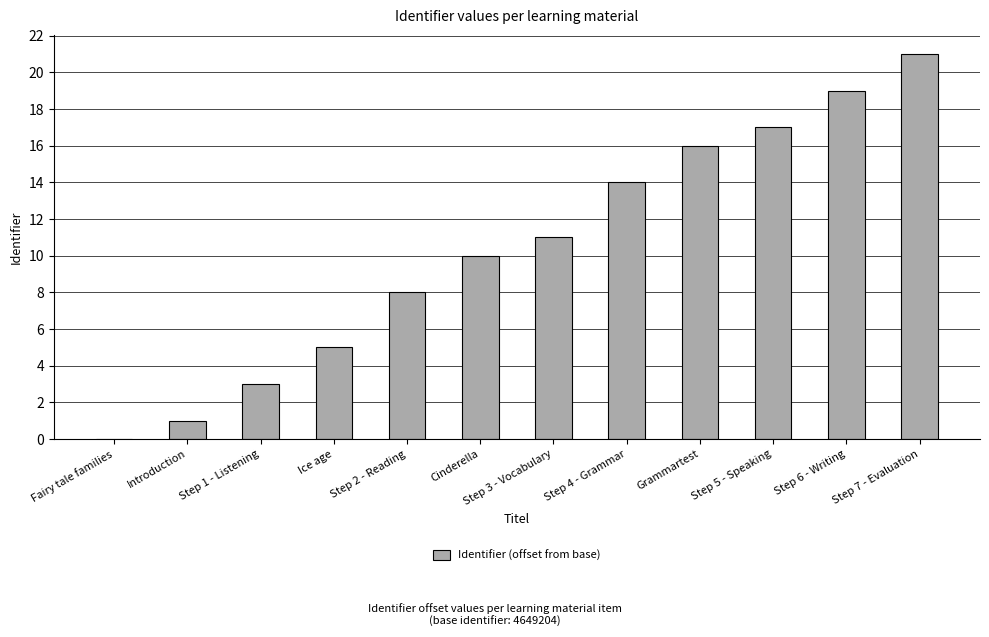

Which has a higher value, Step 5 - Speaking or Ice age?

Step 5 - Speaking